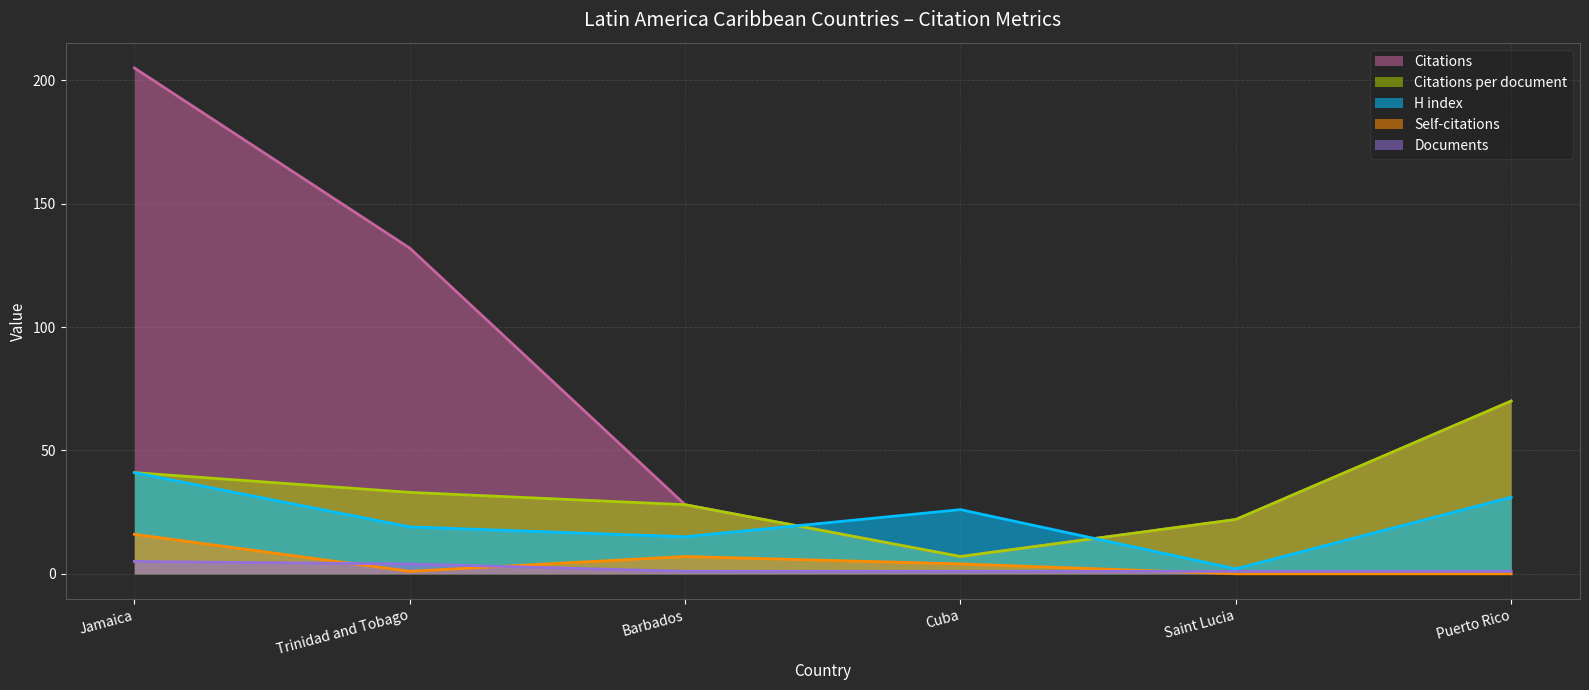

Reading left to right, what are all the values shown in this chart?

Citations: 205	132	28	7	22	70
Citations per document: 41	33	28	7	22	70
H index: 41	19	15	26	2	31
Self-citations: 16	1	7	4	0	0
Documents: 5	4	1	1	1	1